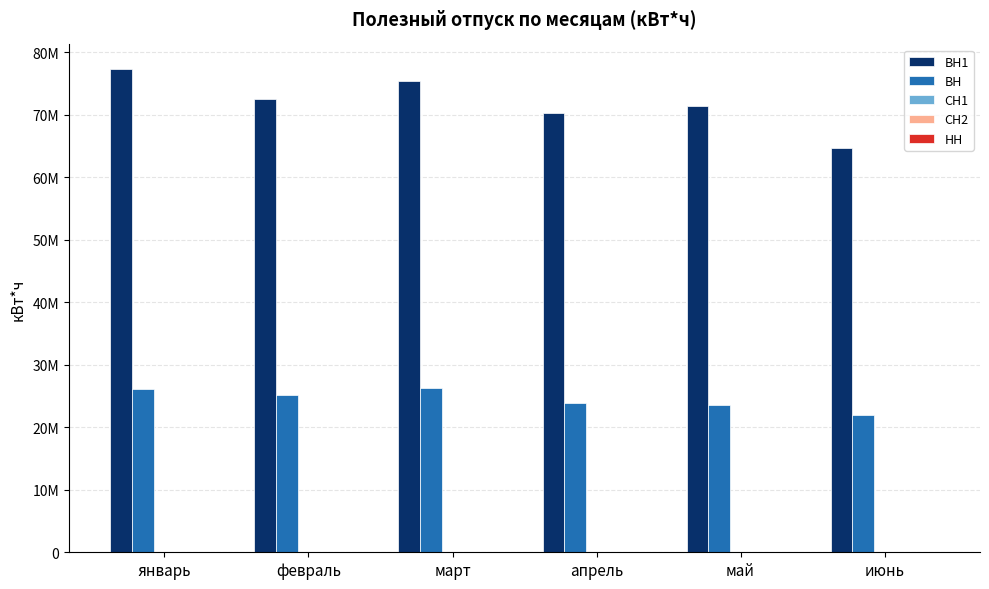

Are the bars horizontal?

No